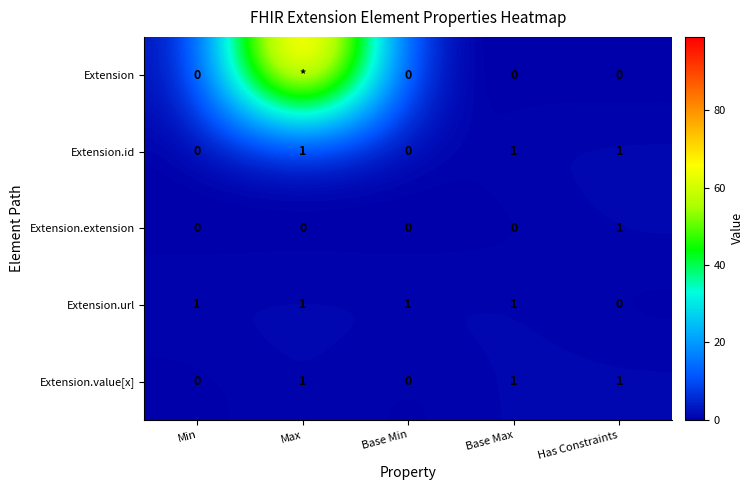

Is the value of Extension.id at Has Constraints greater than the value of Extension at Base Min?

Yes